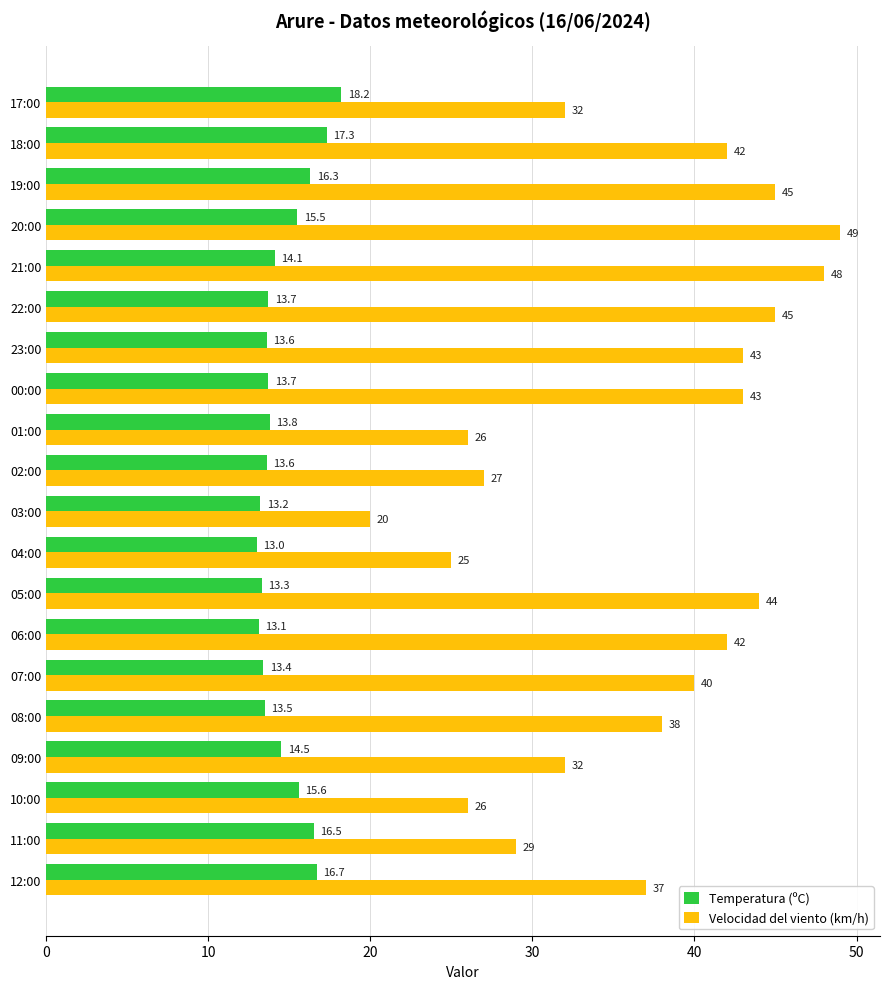

Is it true that Velocidad del viento (km/h) equals 37.0 at 12:00?

True